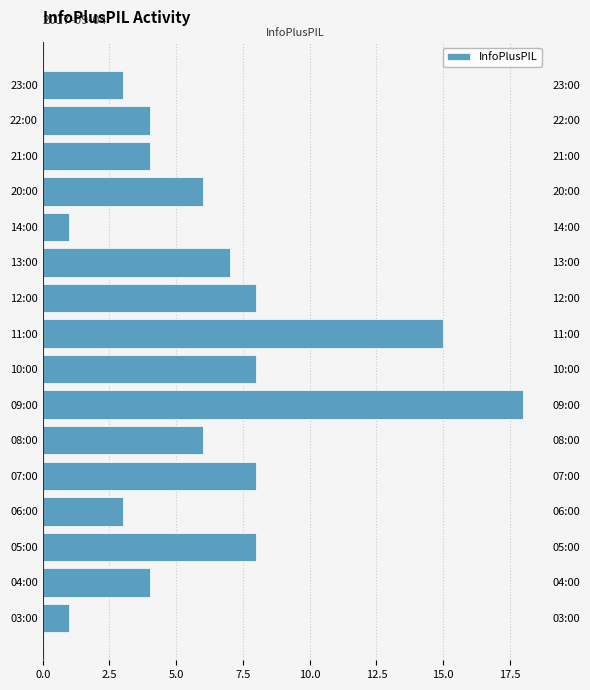

What is the difference between the maximum and minimum values?

17